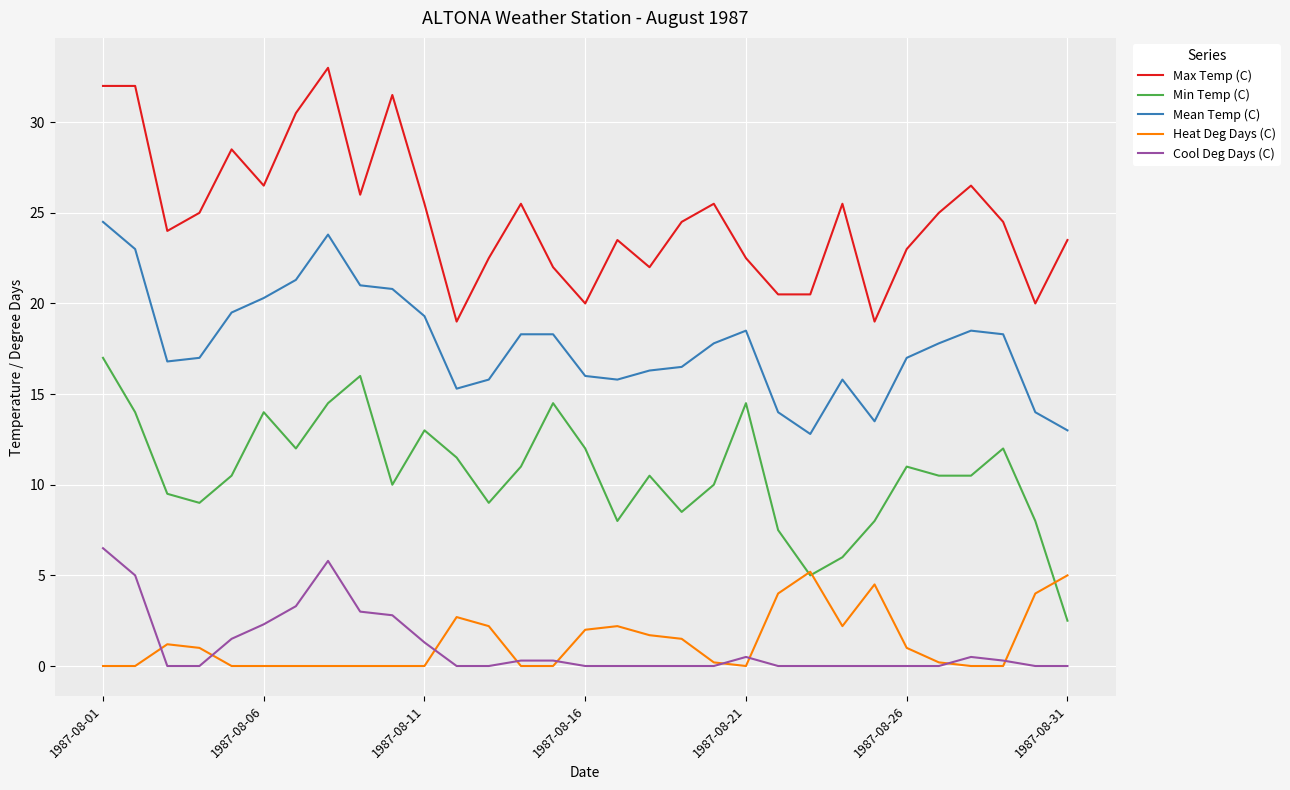

True or false: Heat Deg Days (C) and Mean Temp (C) cross at least once.

False